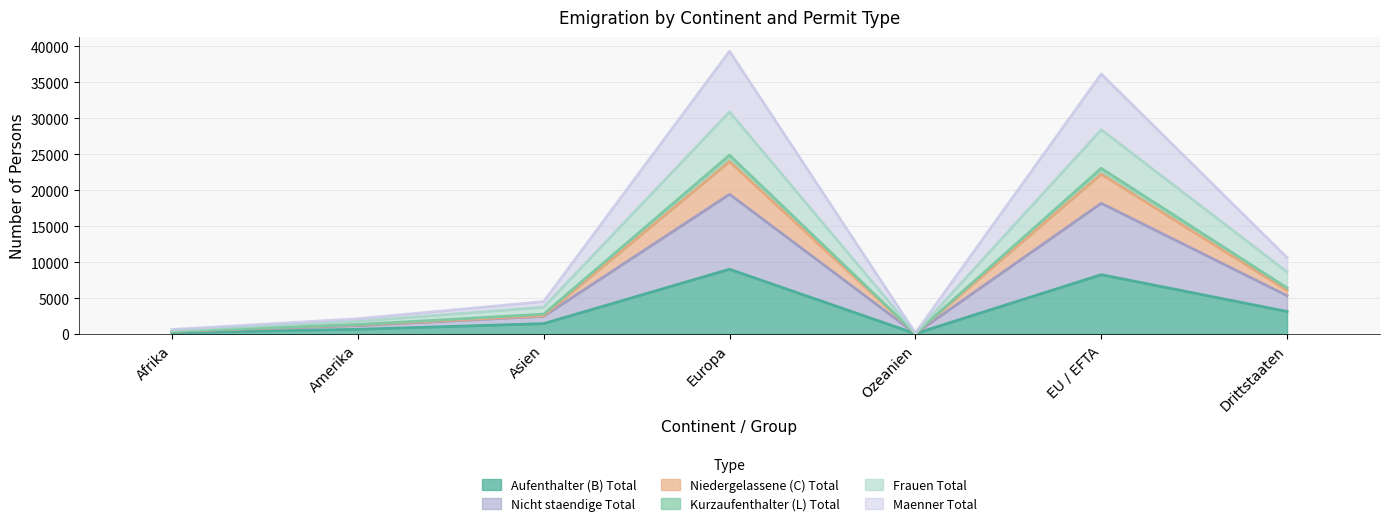

How many lines are shown in the chart?

6